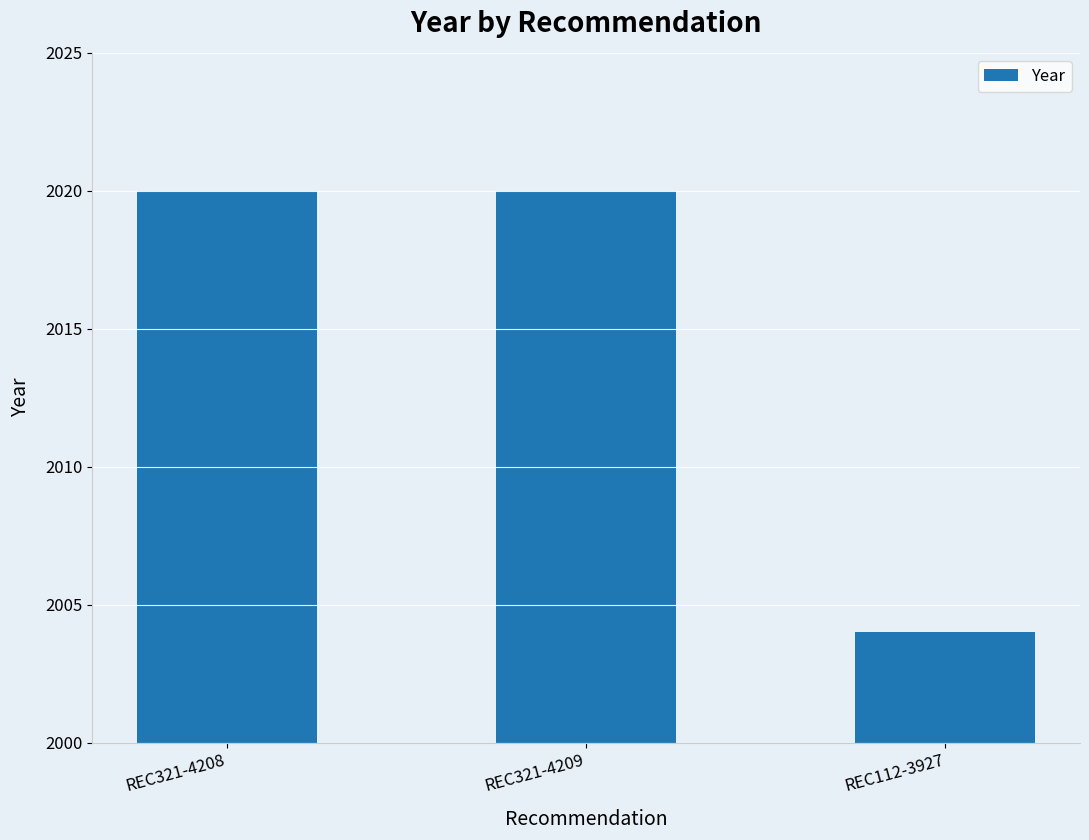

Count the values in the range 2004 to 2020.

3